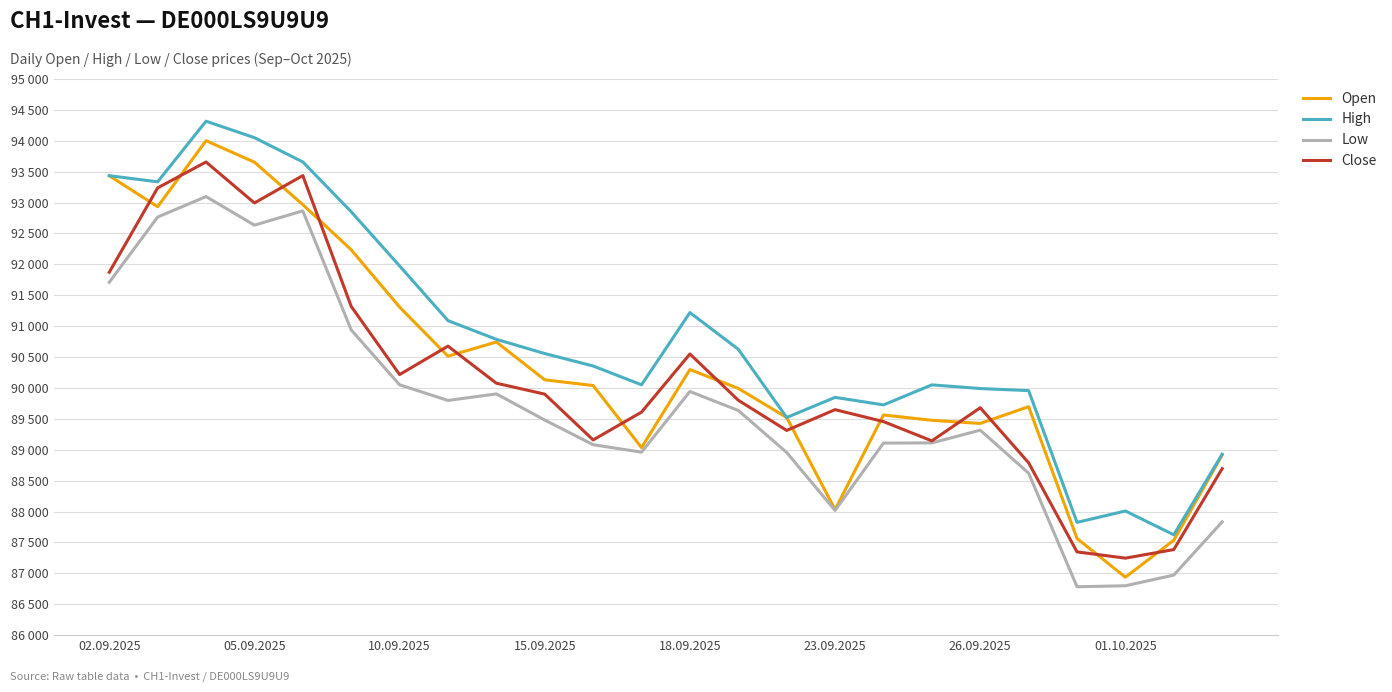

Is this an area chart (filled region under the line)?

No